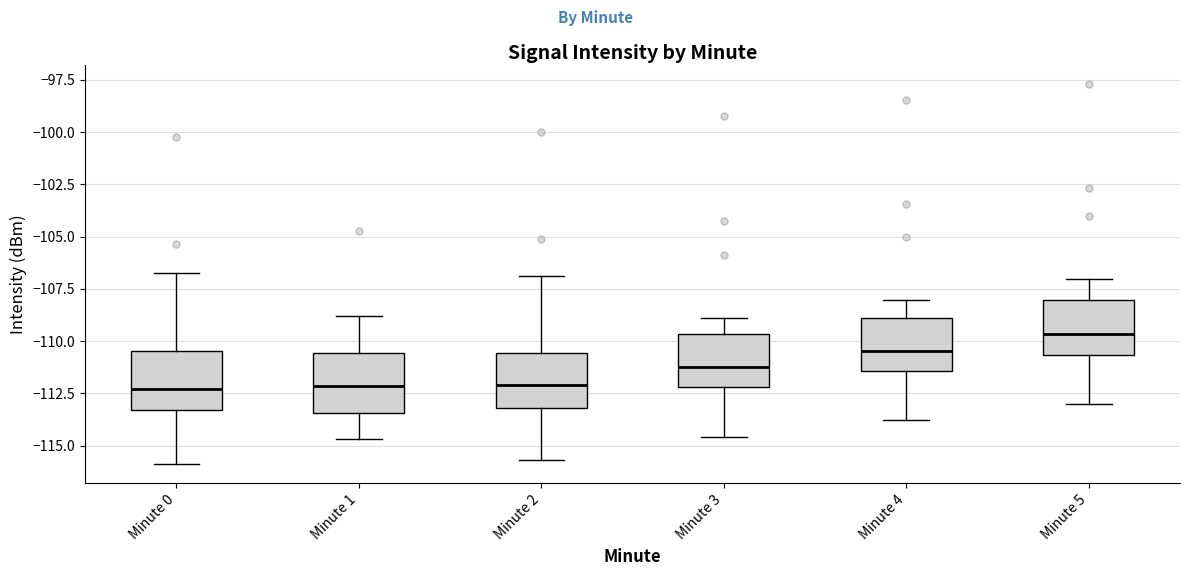

Where does the upper whisker of the box for Minute 1 end on the y-axis? The values are not printed on the chart, so give them approximately, as read against the axis.

-109.0